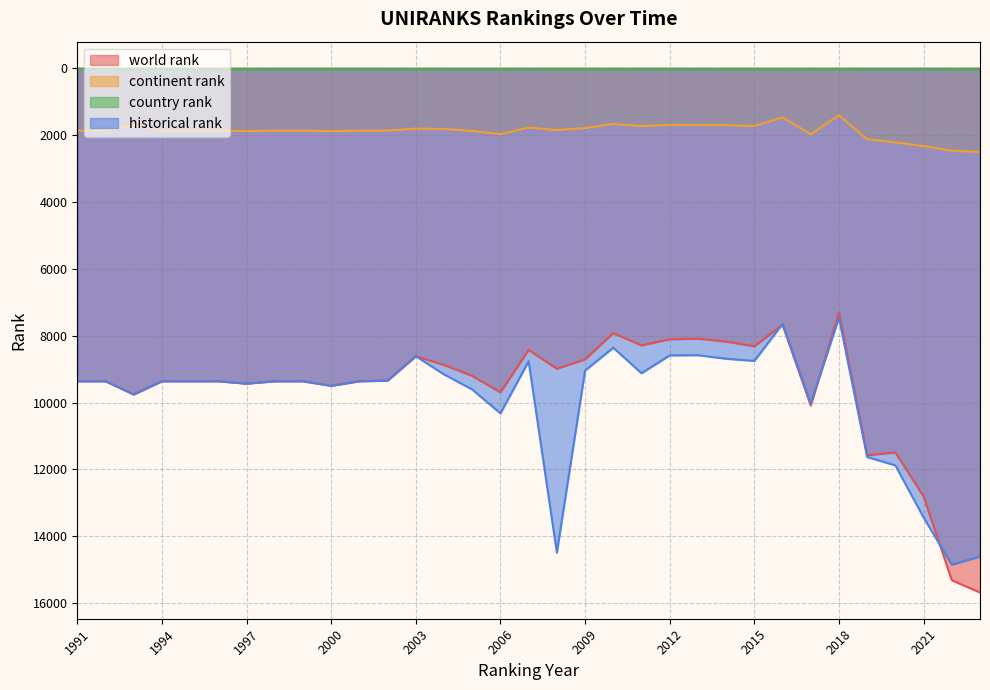

What are all the series names shown in the legend?

world rank, continent rank, country rank, historical rank